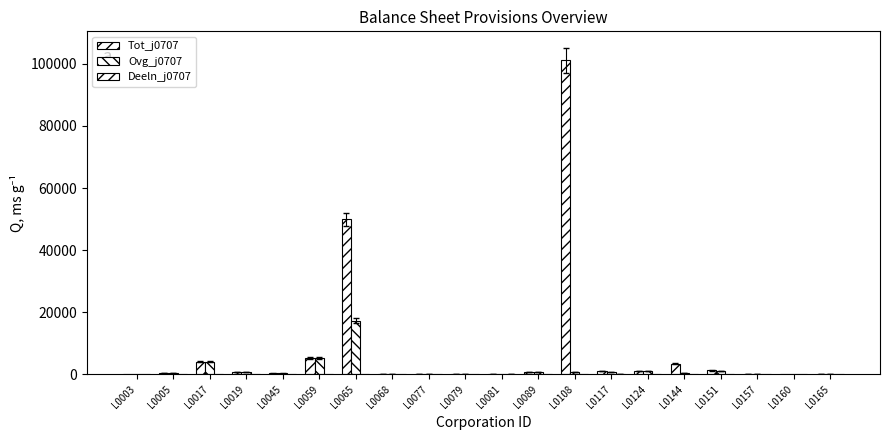

What is the approximate value of Ovg_j0707 at L0068?

27